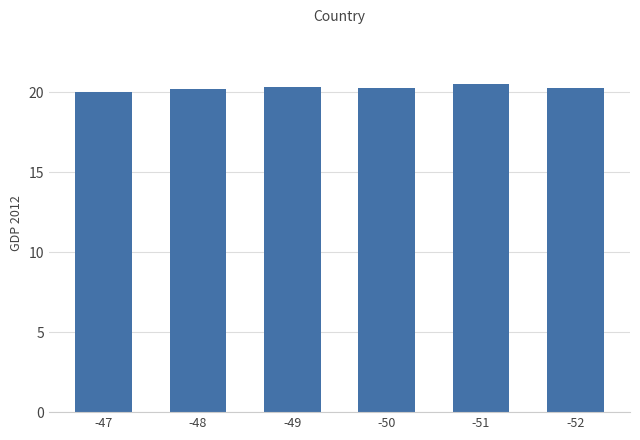

What is the difference between the values at -52 and -47?

0.2